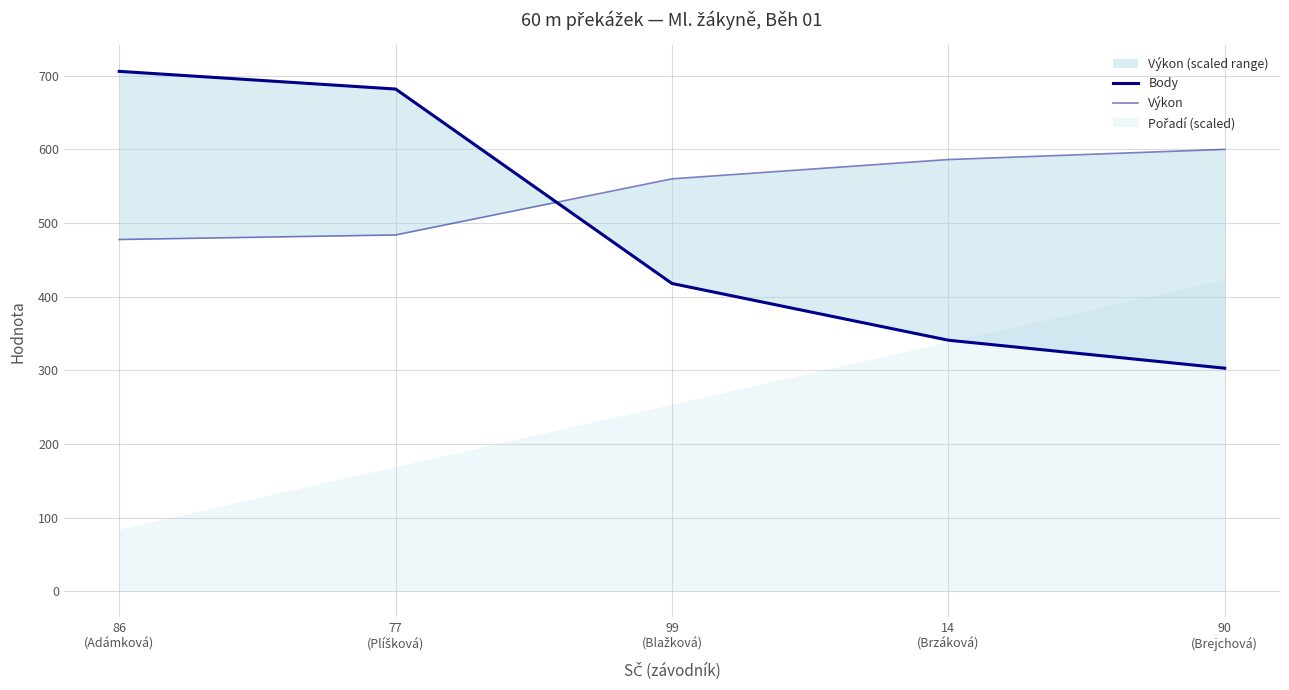

What is the difference between the second highest and minimum values in the Body series?

379.0